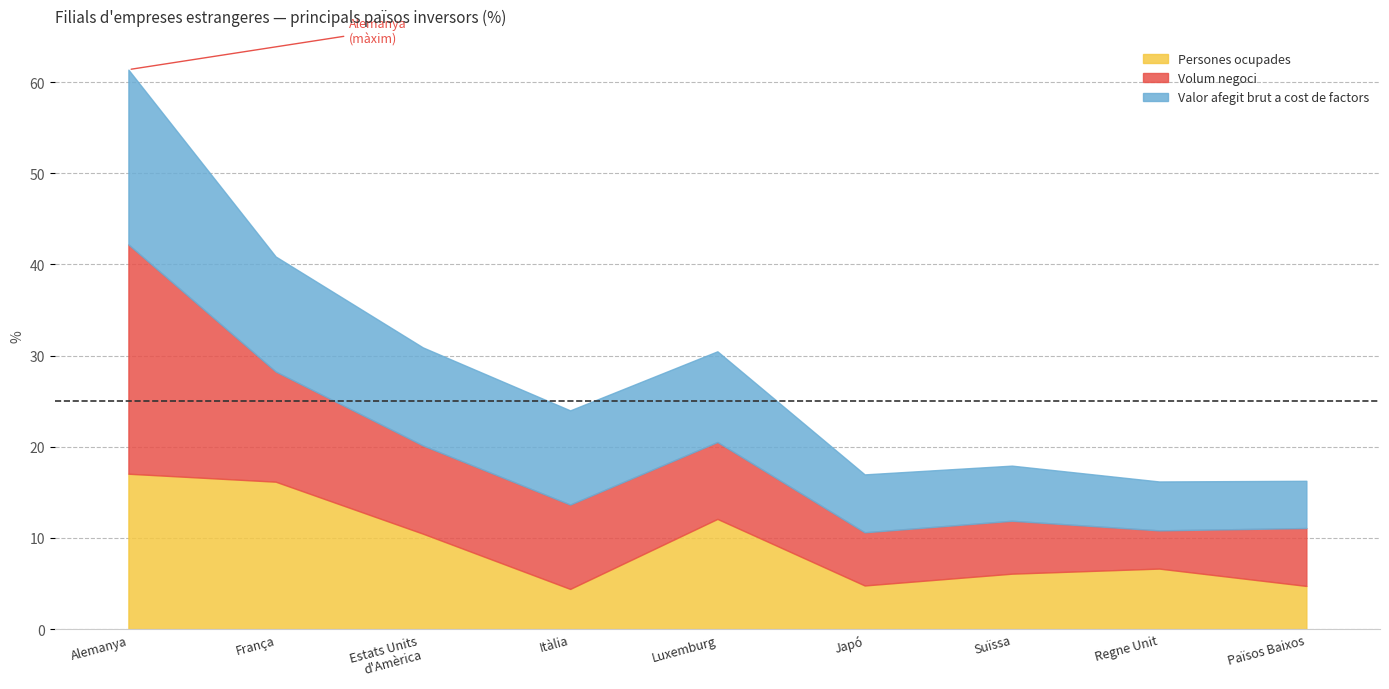

What is the difference between the highest and lowest values at Alemanya?

8.1